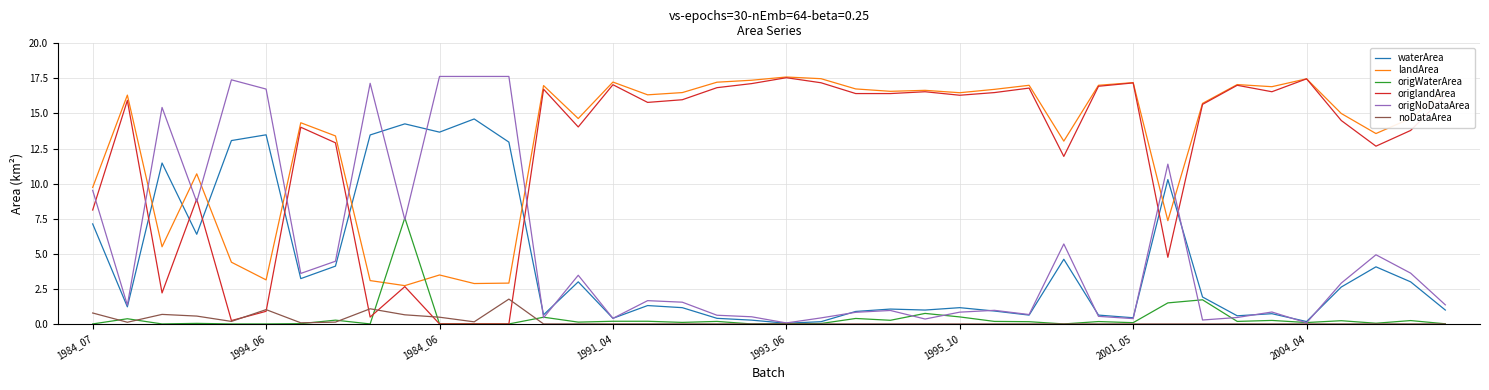

What is the maximum value shown in the chart?

17.6